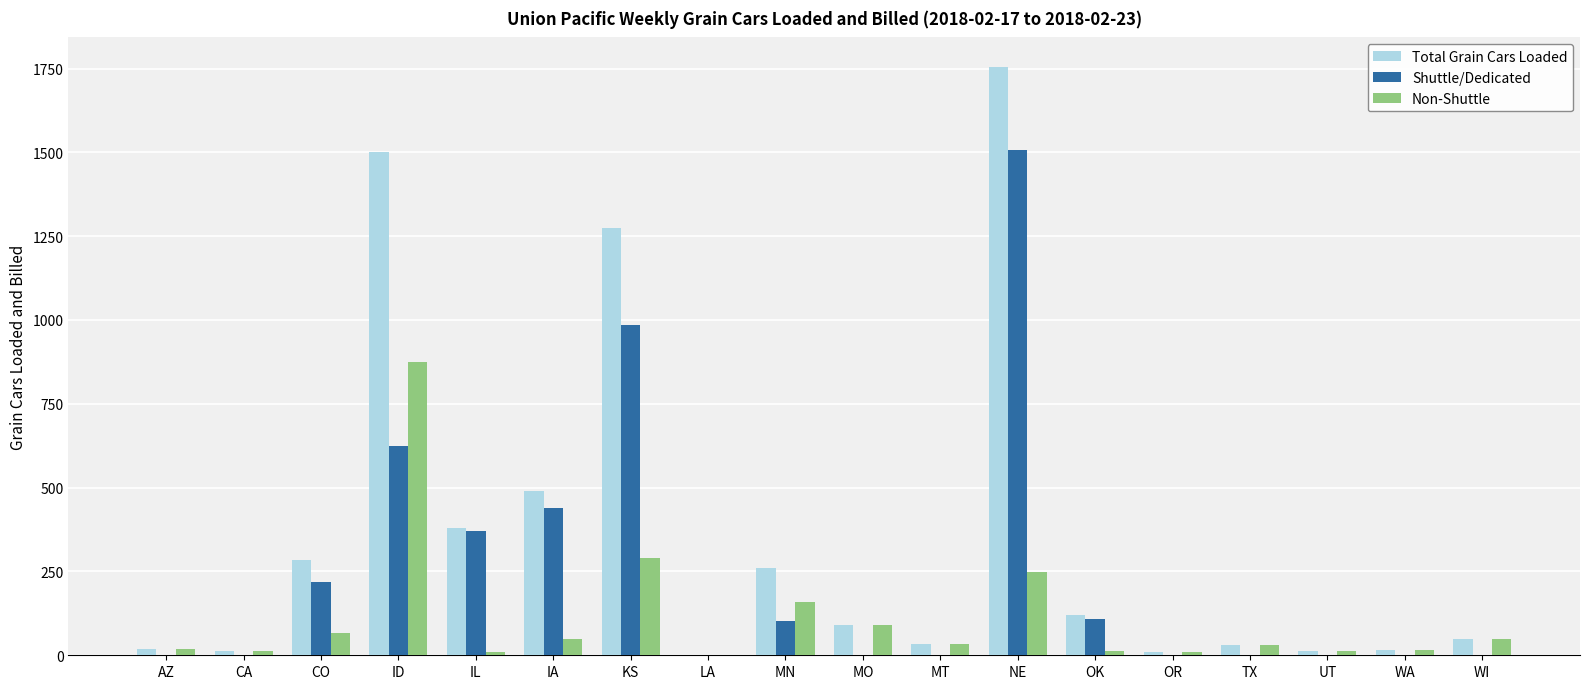

What is the greatest value displayed?

1755